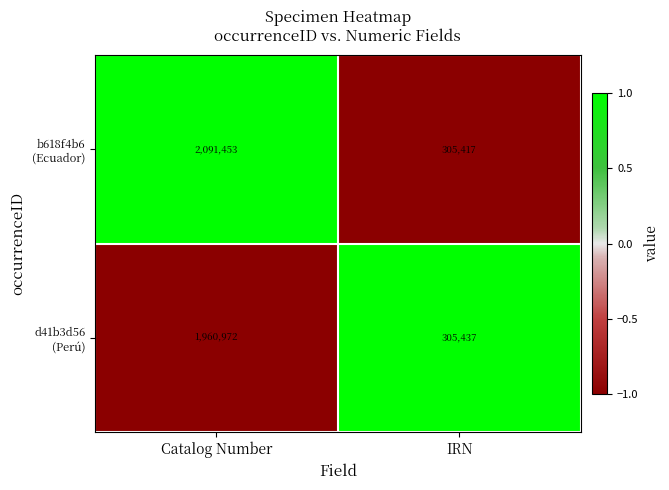

What is the spread (max minus min) of values at IRN?

20